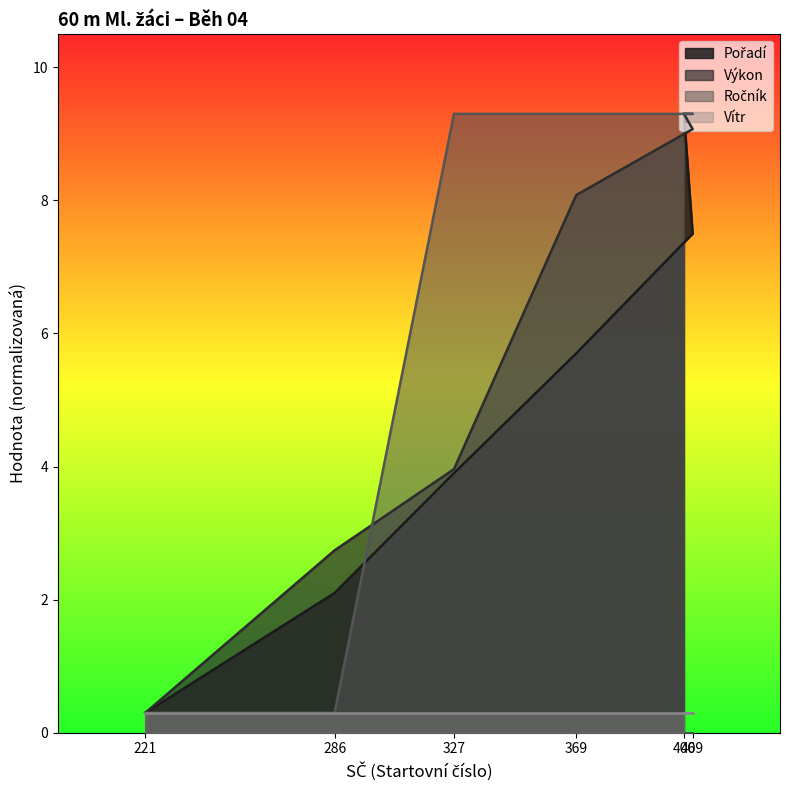

What is the maximum value shown in the chart?

9.3